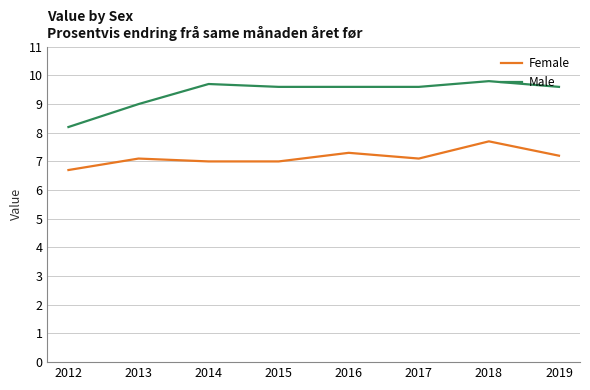

List the series in order of their overall mean, highest first.

Male, Female